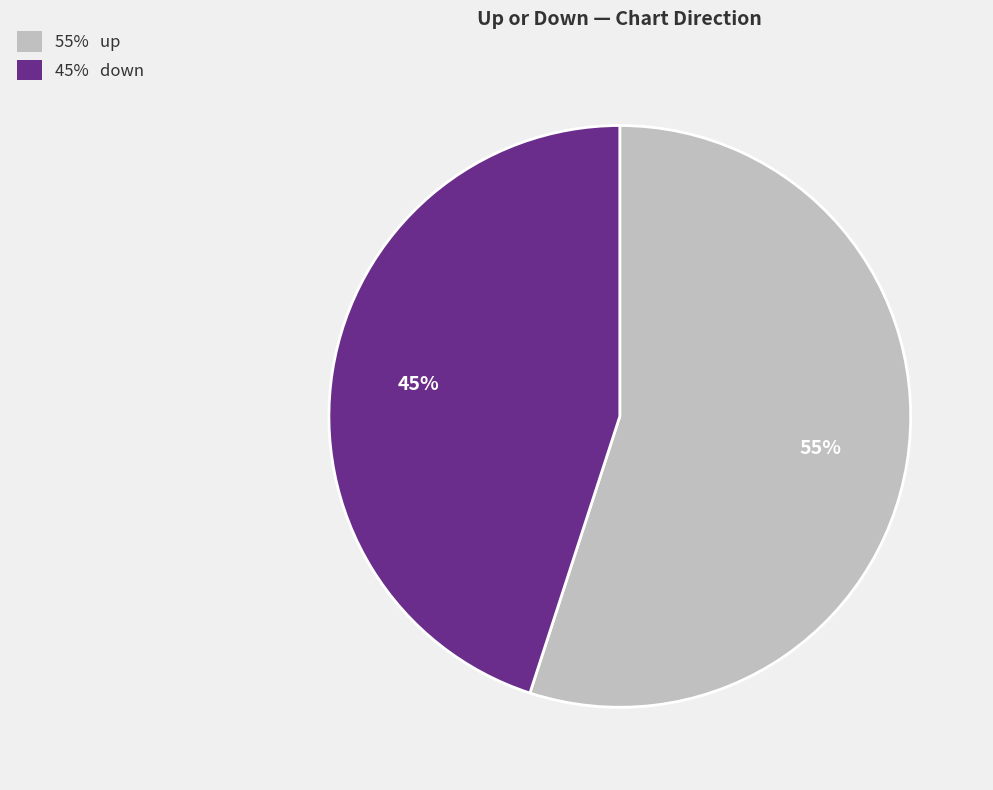

Count the number of slices in the pie.

2